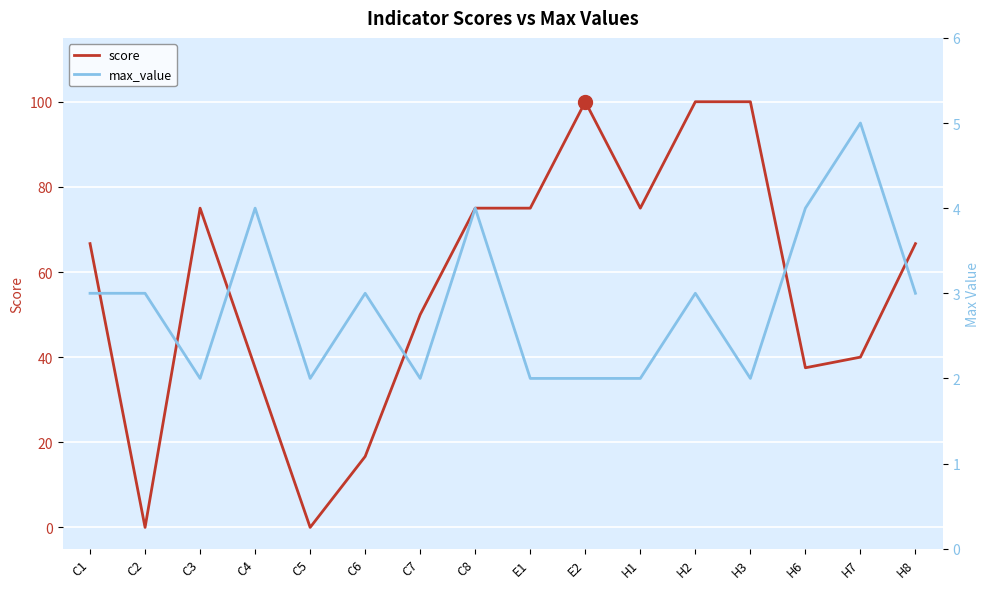

Does the chart display data point markers on the line(s)?

No